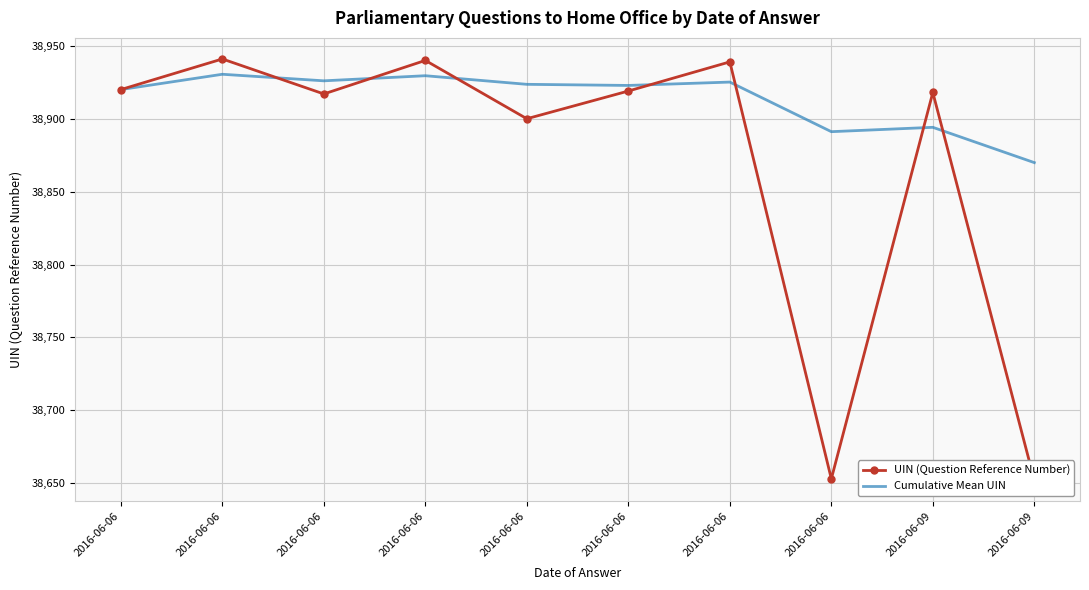

True or false: Cumulative Mean UIN has a value of 38891.1 at 2016-06-06.

True